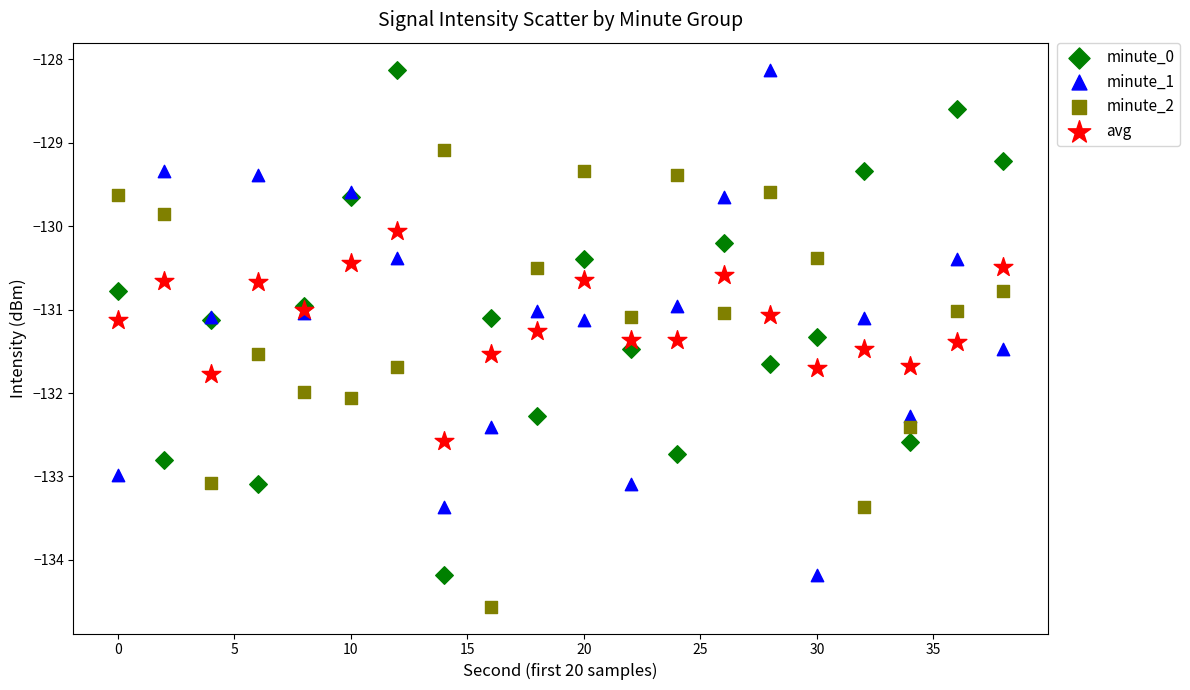

Which series contains the lowest Y value?

minute_2